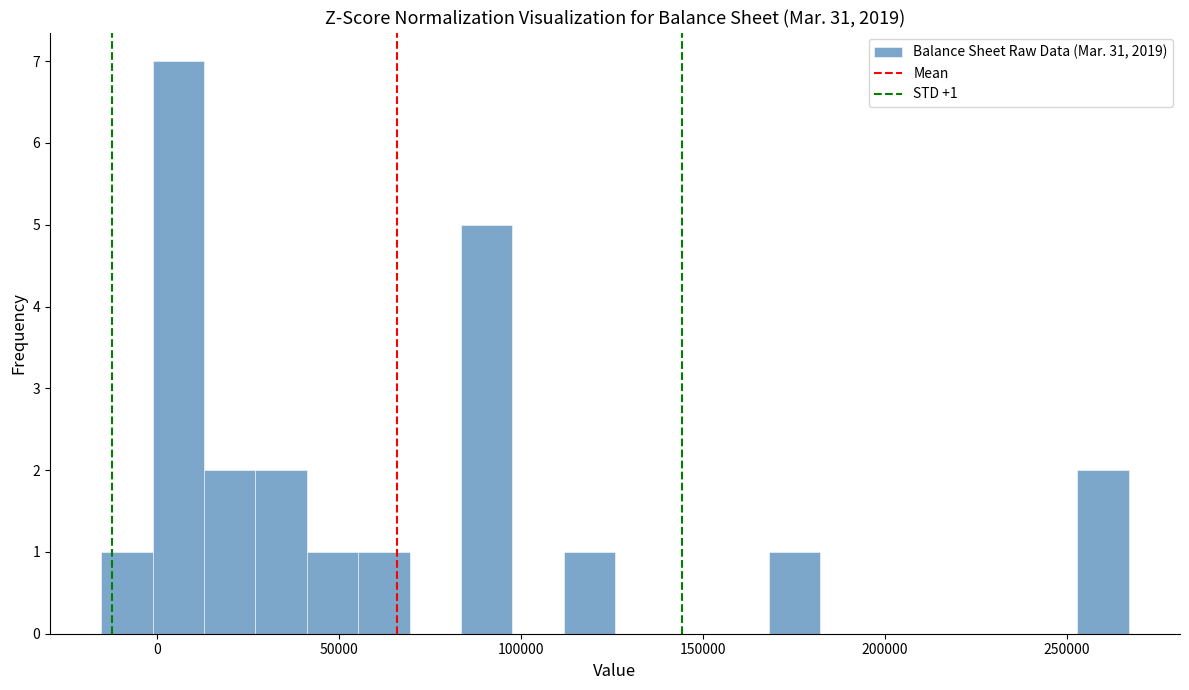

Read against the x-axis, roughly where is the centre of the tallest bar?

5000